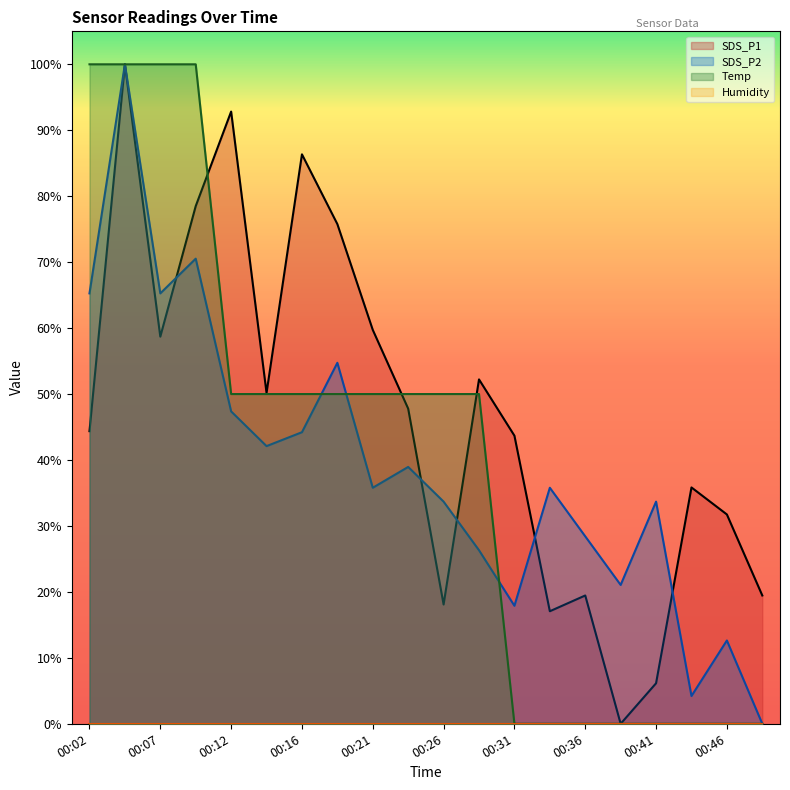

What is the total value across all series at 00:02?

209.6